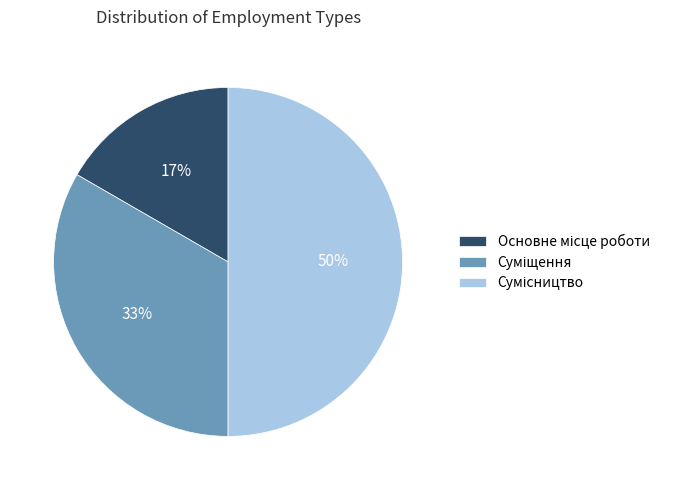

Count the number of slices in the pie.

3